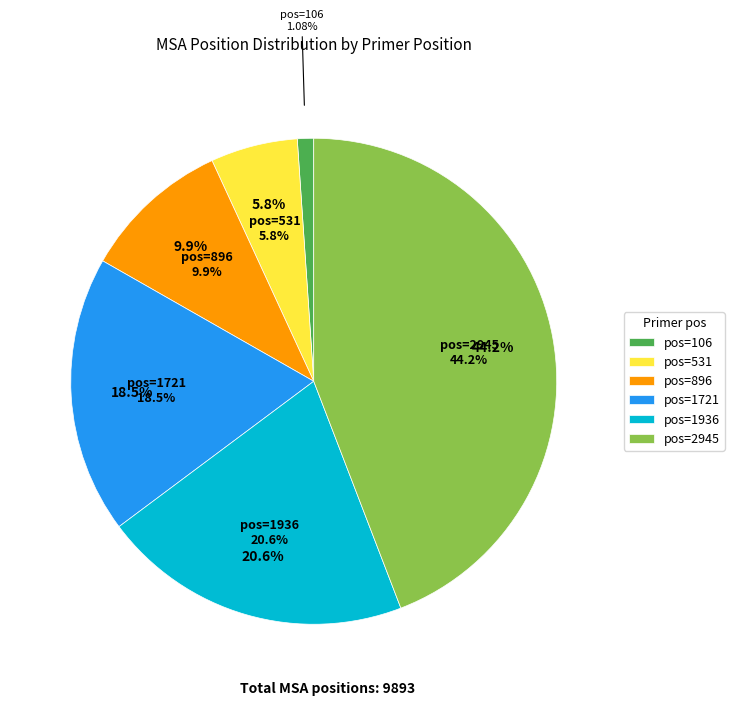

What percentage is the 106 slice, to the nearest percent?

1%